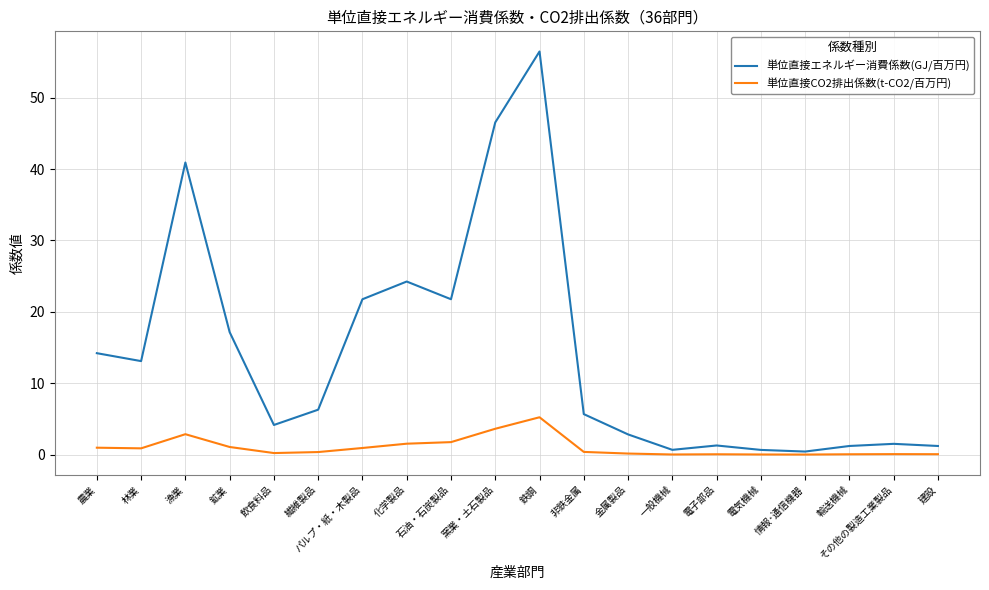

In 単位直接エネルギー消費係数(GJ/百万円), how many points are higher than both neighbors (excluding endpoints)?

5